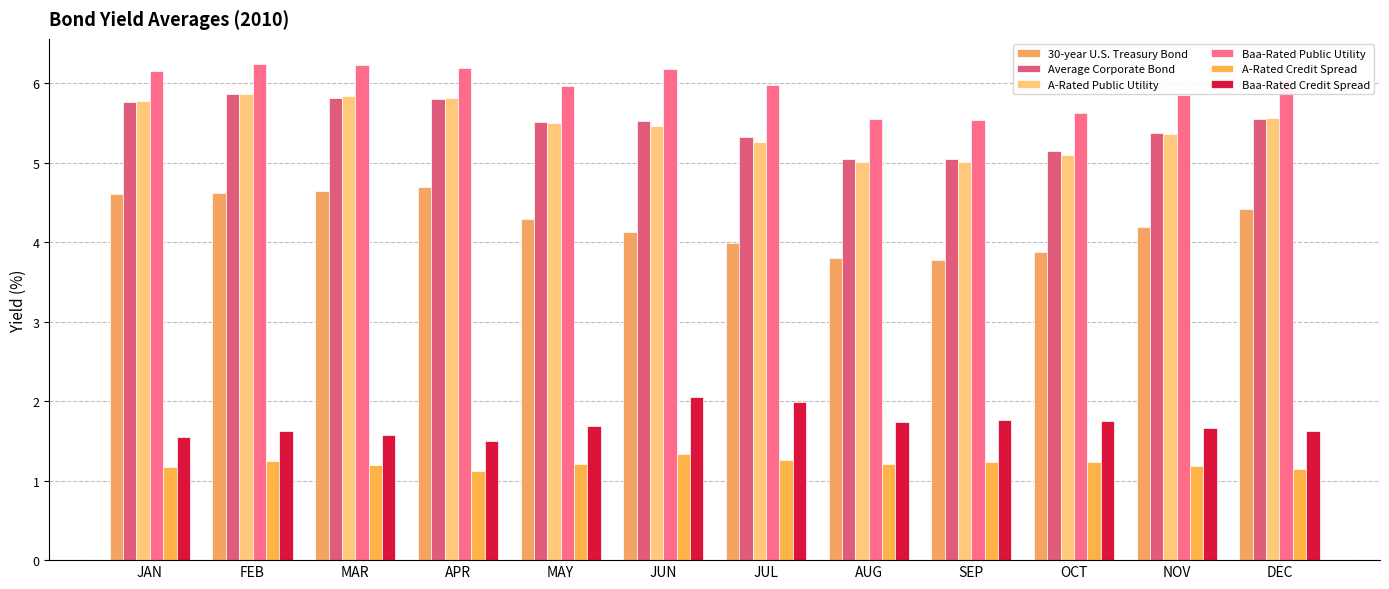

Is it true that 30-year U.S. Treasury Bond equals 3.1 at APR?

False